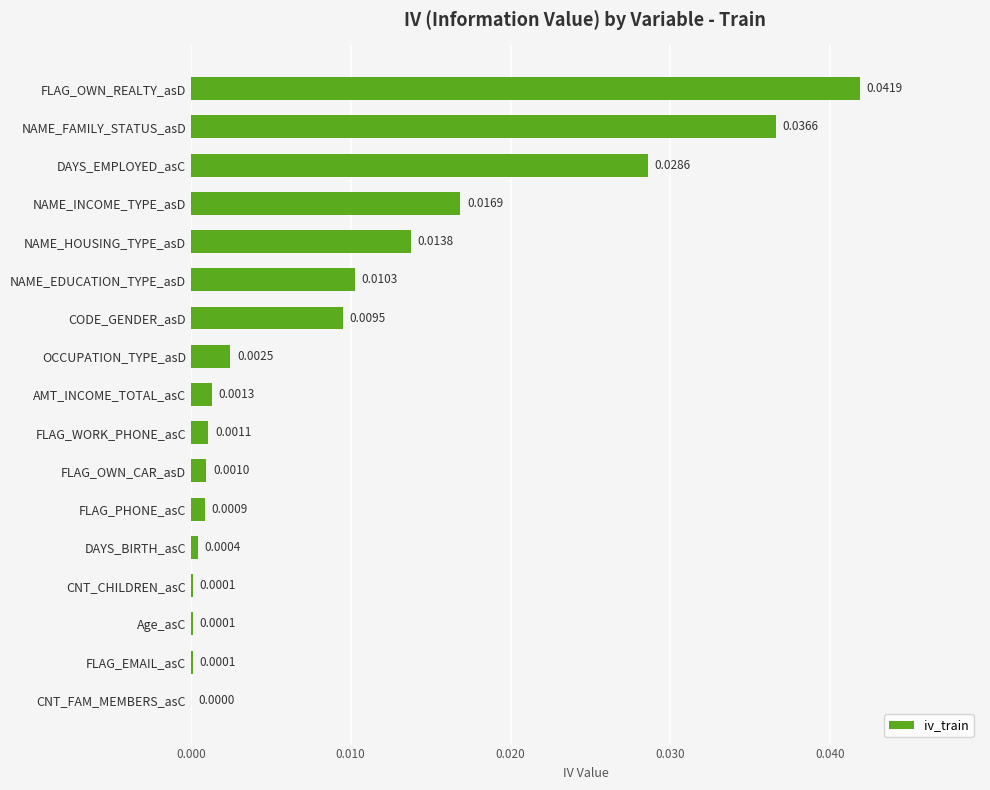

Where is the data nearest to the value 0?

CNT_FAM_MEMBERS_asC